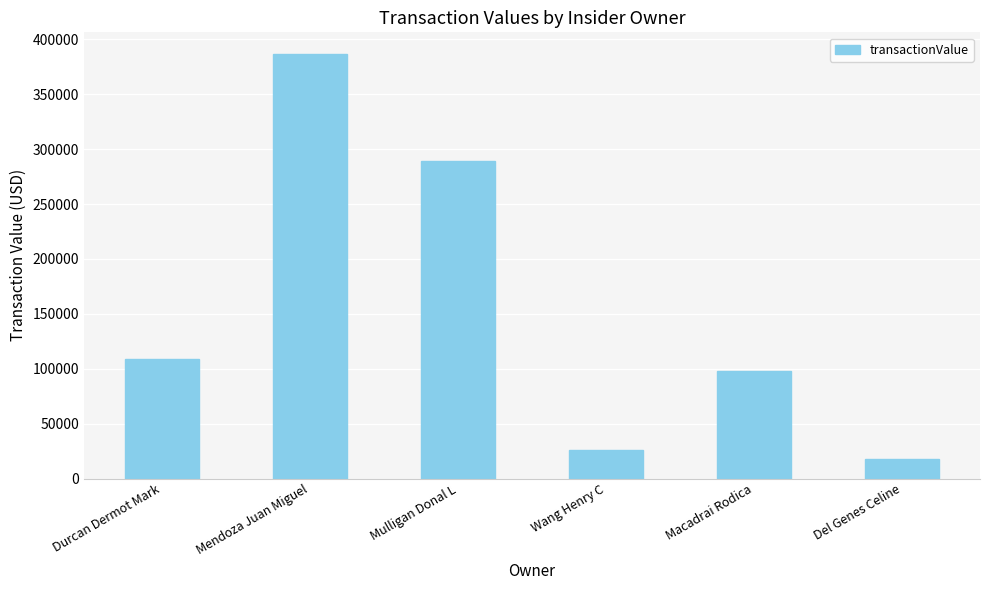

Reading left to right, list all the values displayed in this chart.

109290	387023	289500	25835	98300	17785